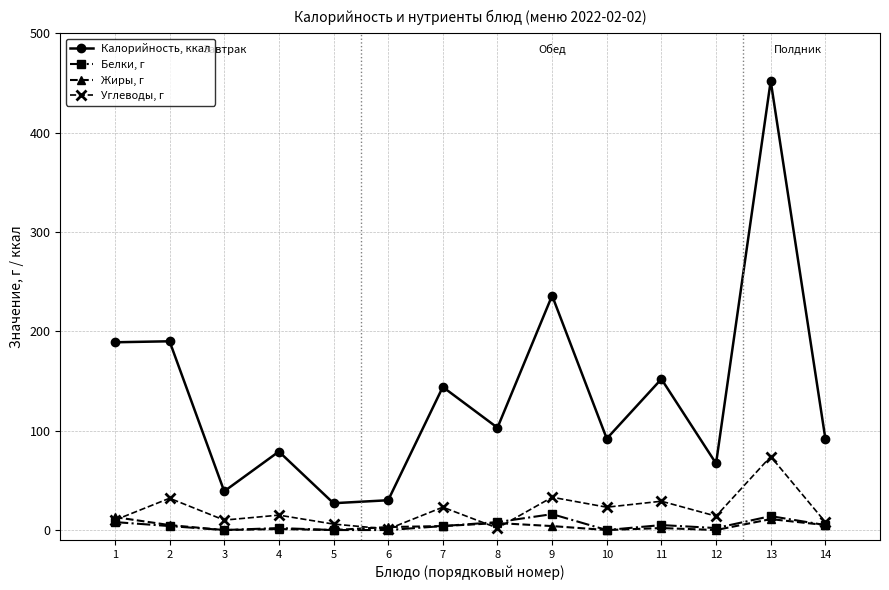

True or false: Белки, г and Калорийность, ккал cross at least once.

False